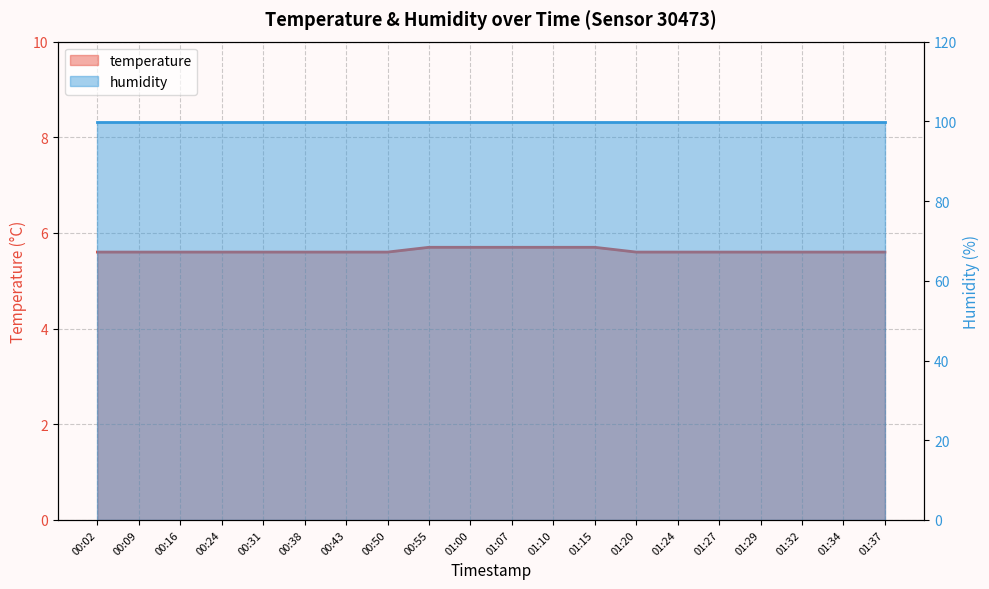

True or false: the data shows 8.7 at 01:10.

False